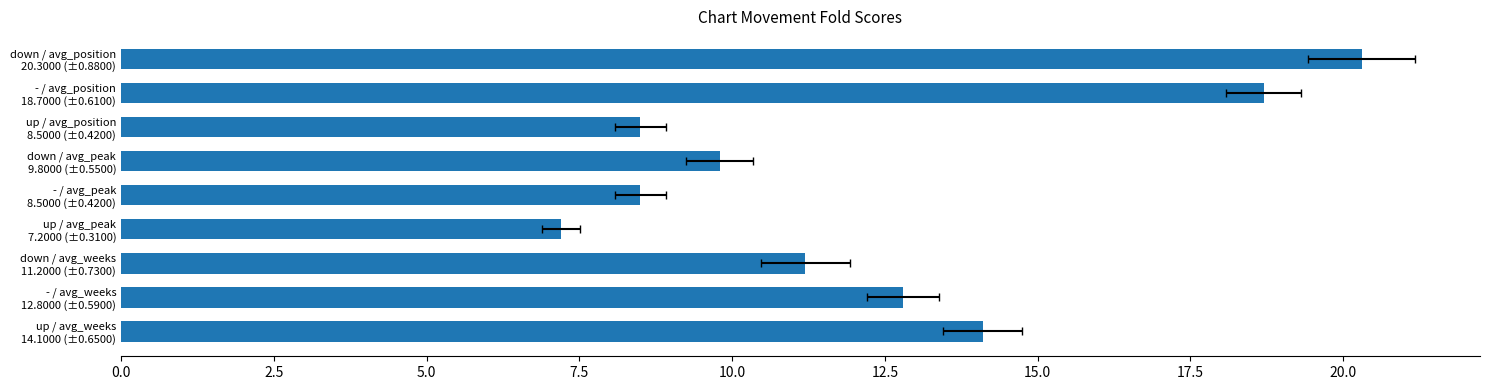

How many categories are shown in the chart?

9